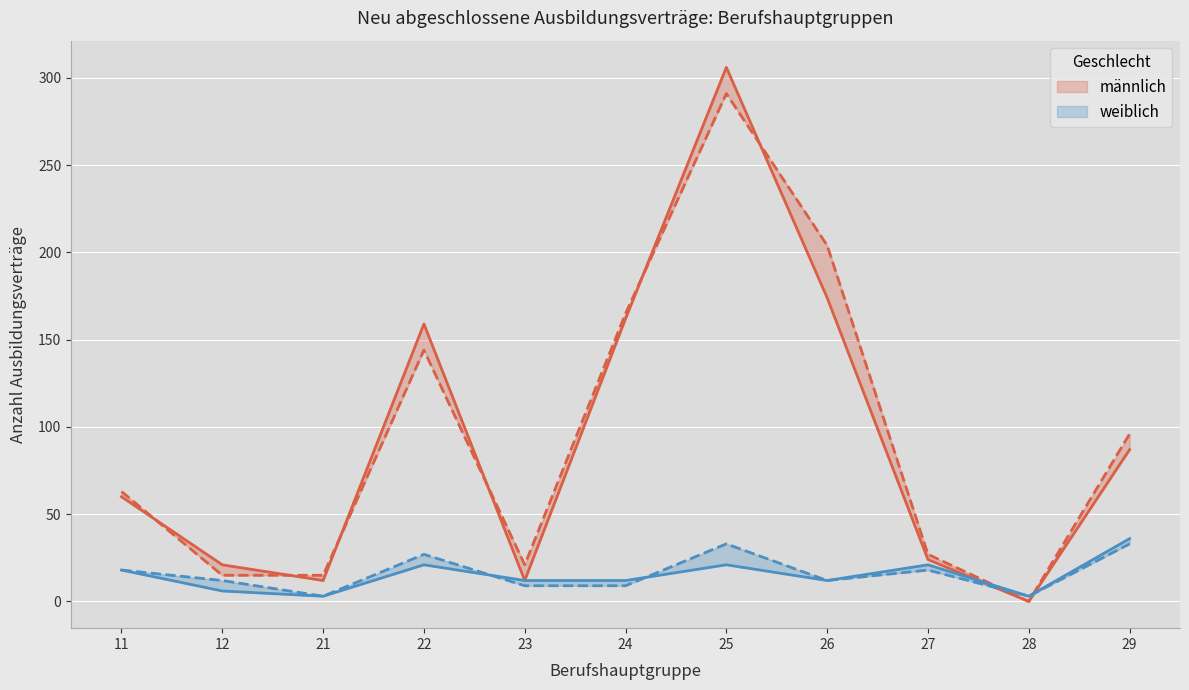

How many lines are shown in the chart?

4